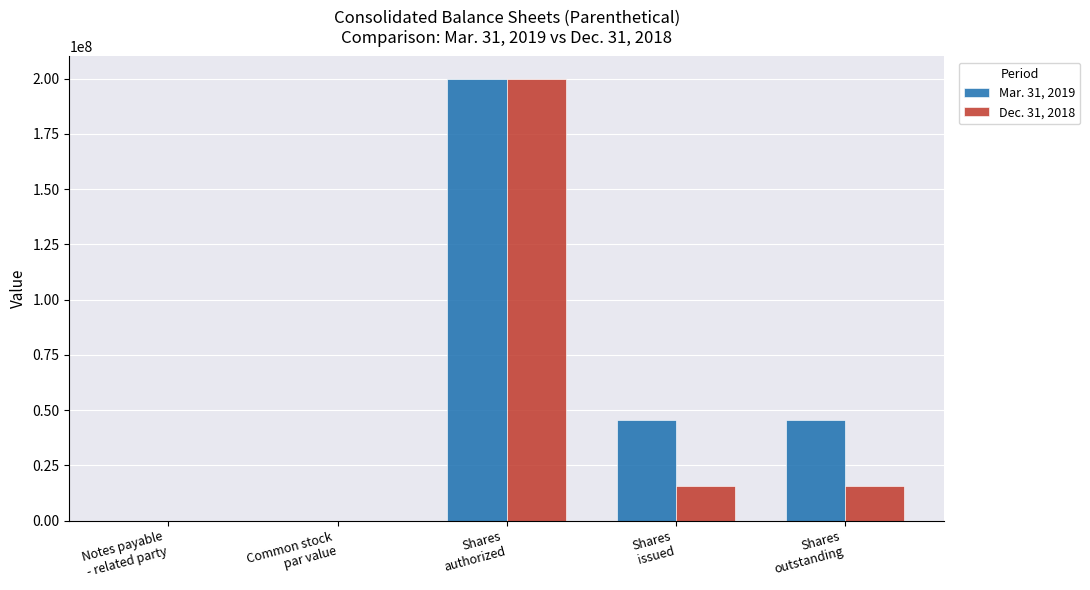

Which series has the largest total across all categories?

Mar. 31, 2019